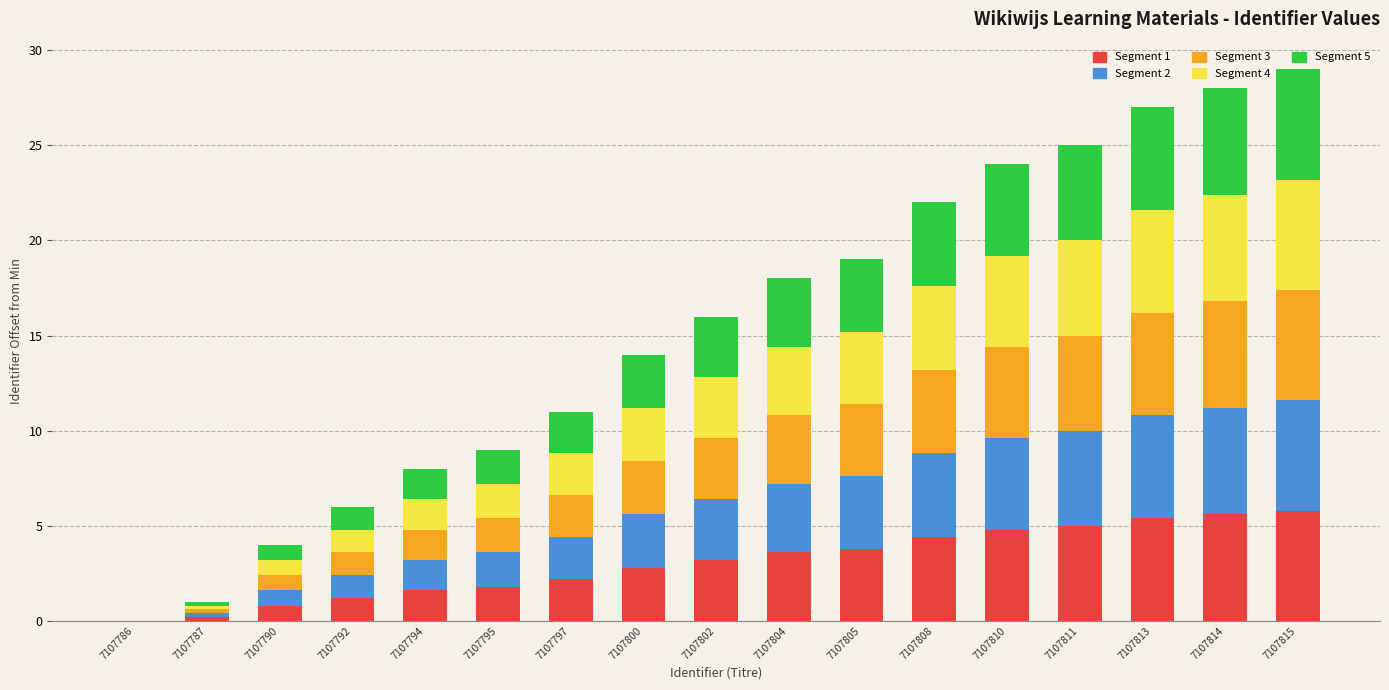

What is the maximum value for Segment 1?

5.8